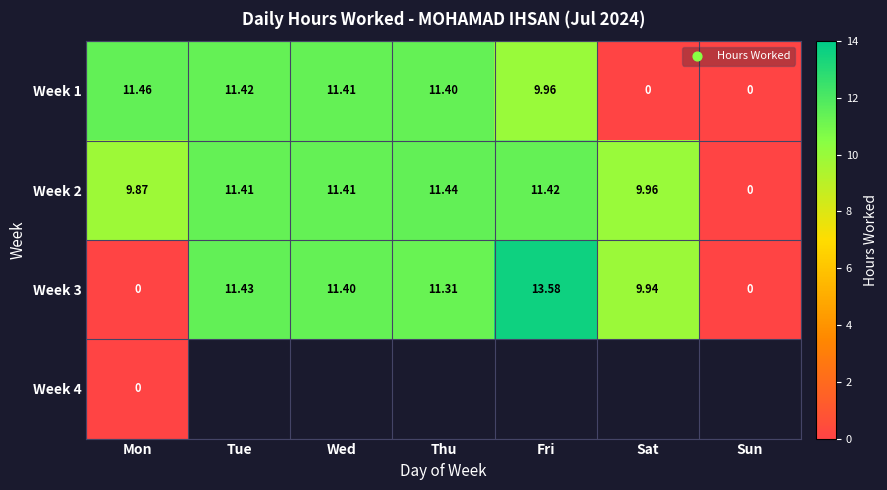

Read the Week 3 value at Tue.

11.4